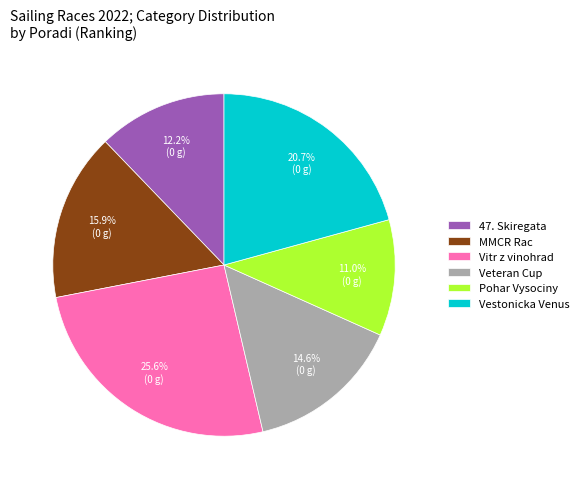

To the nearest percent, what is the difference between the largest and smallest slice percentages?

15%